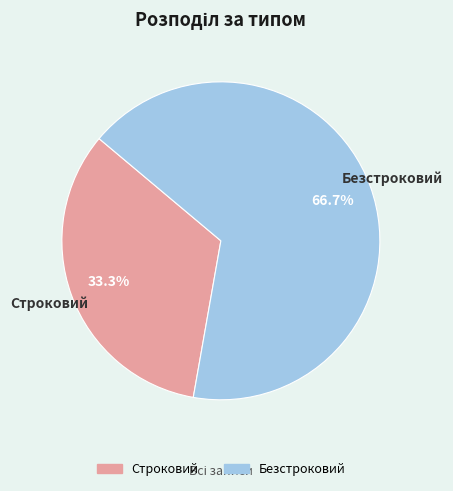

Which category accounts for the majority?

Безстроковий